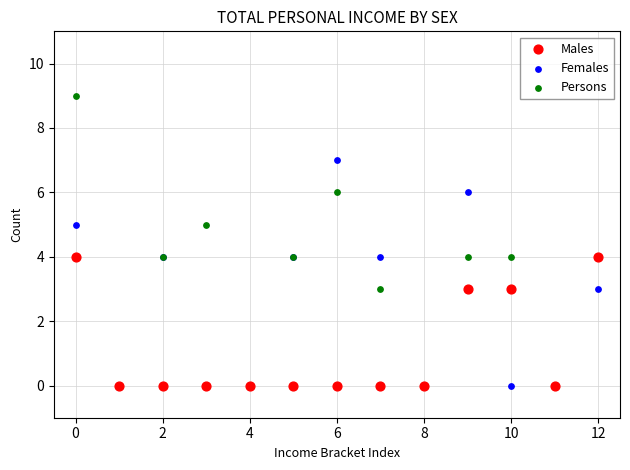

What are all the series names shown in the legend?

Males, Females, Persons